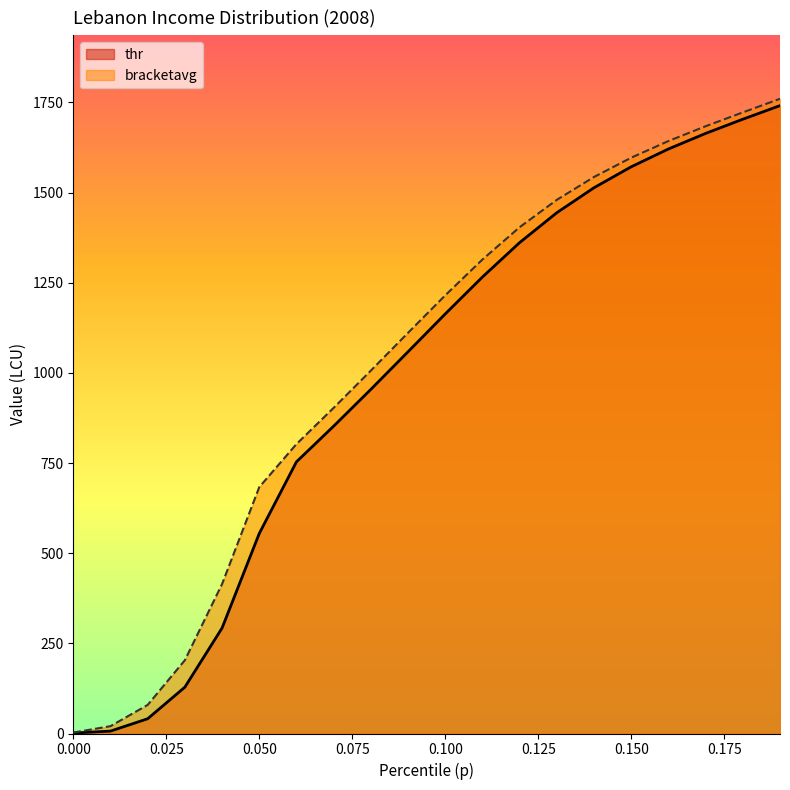

True or false: thr has more than 0 points higher than both neighbors.

False